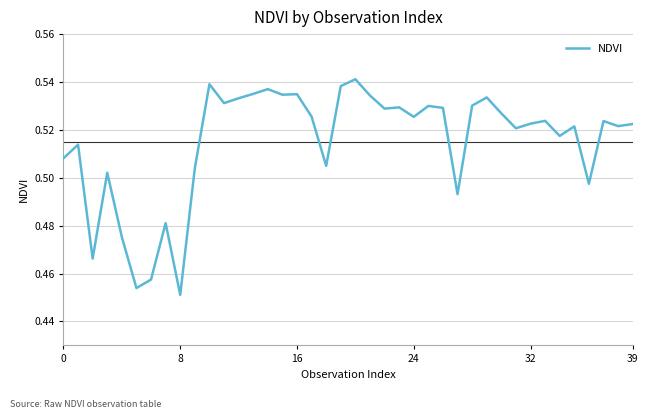

Which category has the lowest value across all series?

8